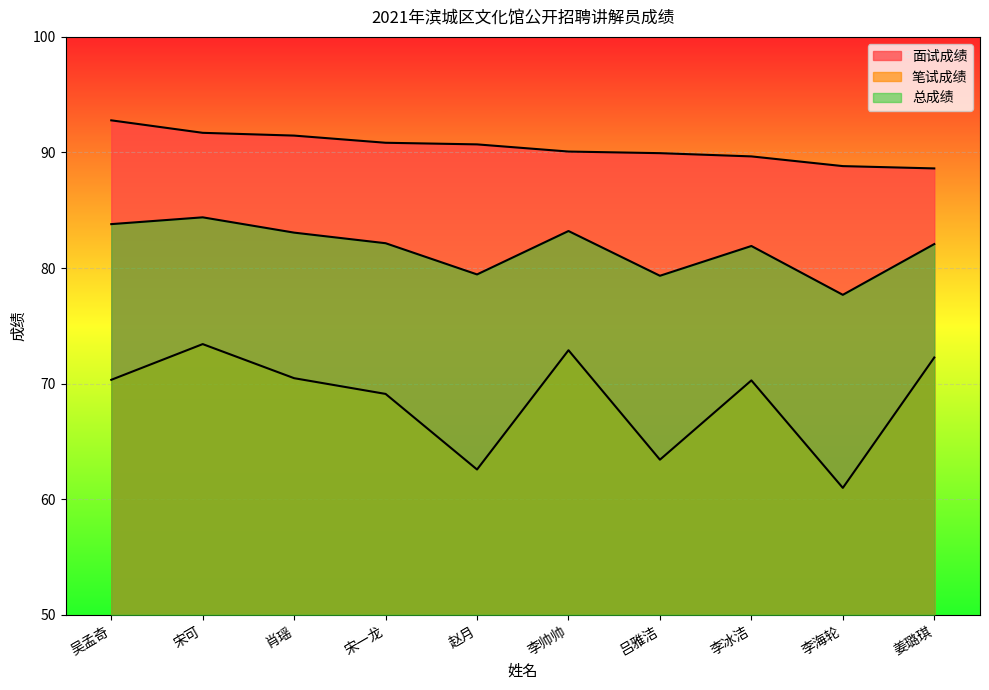

Which category has the lowest value across all series?

李海轮